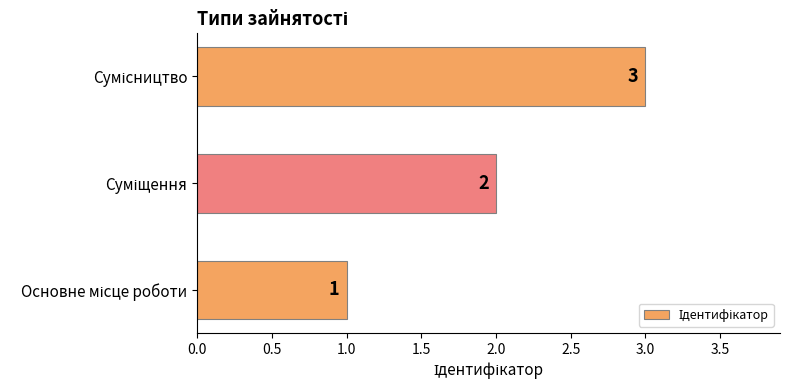

What is the maximum value shown in the chart?

3